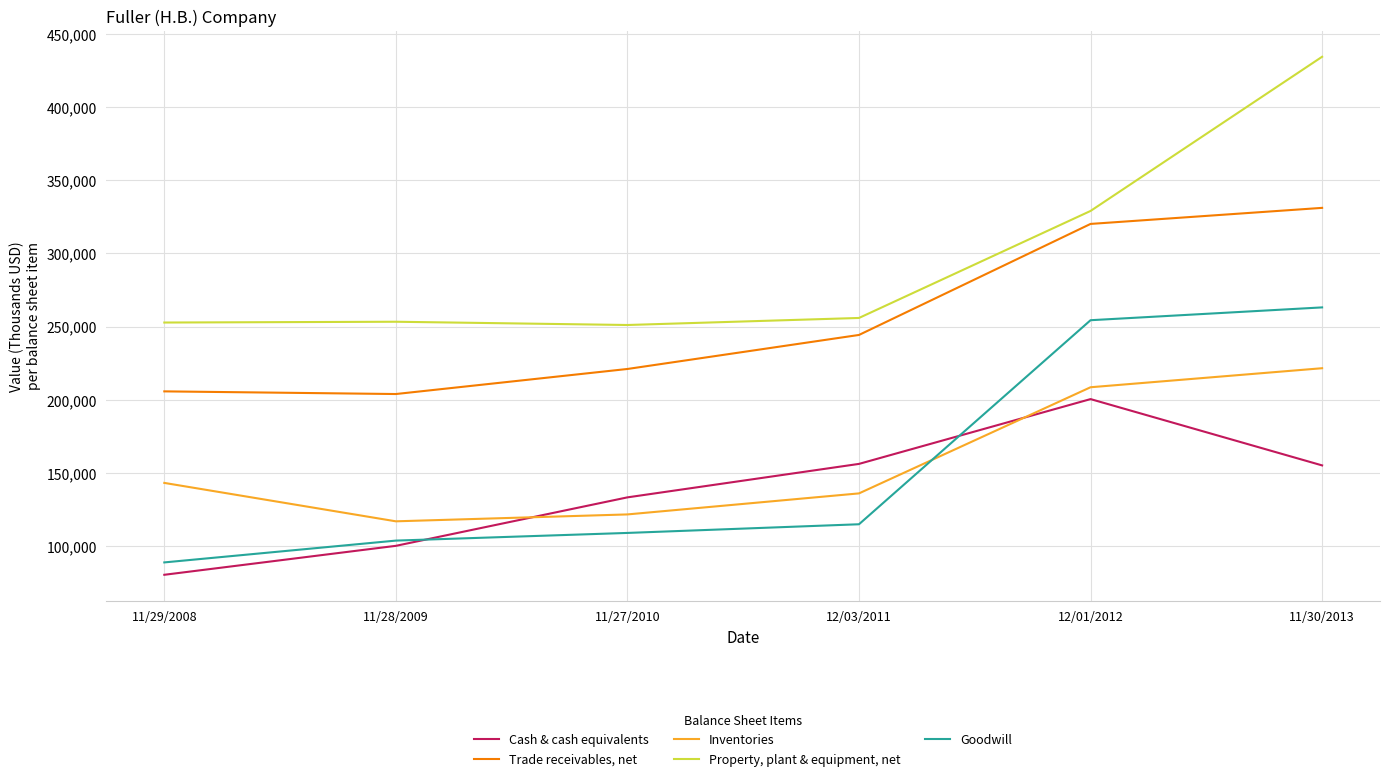

What position from the right is 12/01/2012?

2